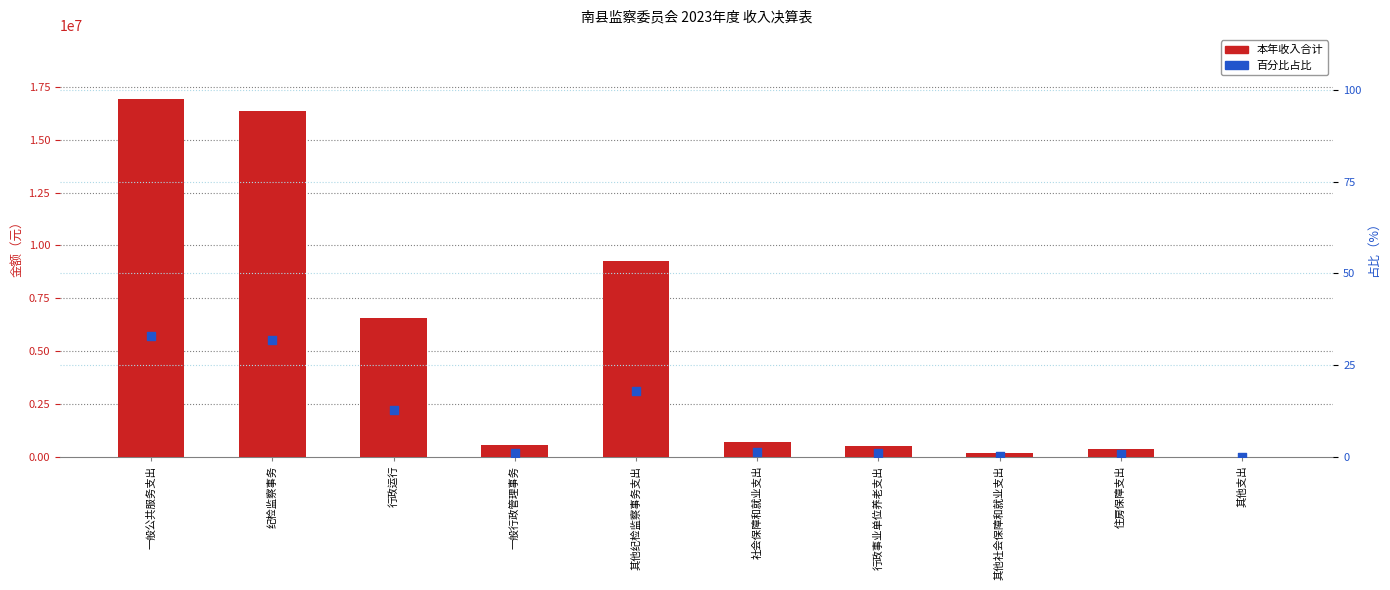

At how many categories does at least one series exceed 11546023?

2